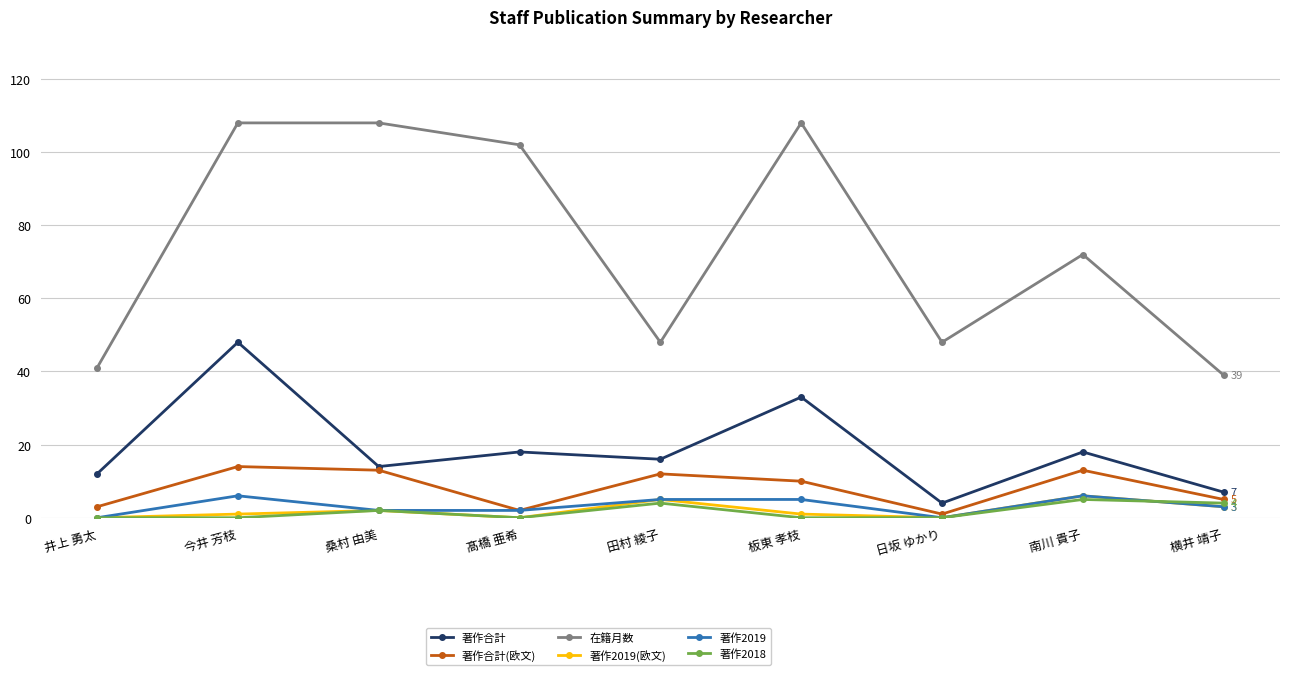

Which series has the largest range (max minus min)?

在籍月数